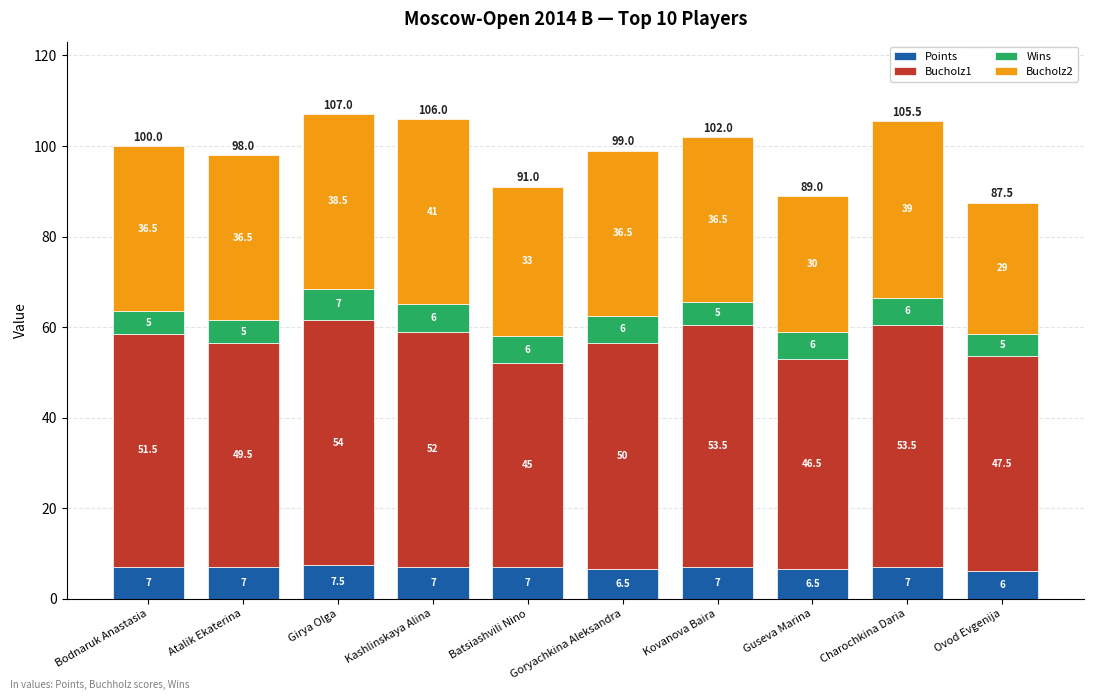

What is the minimum value for Points?

6.0